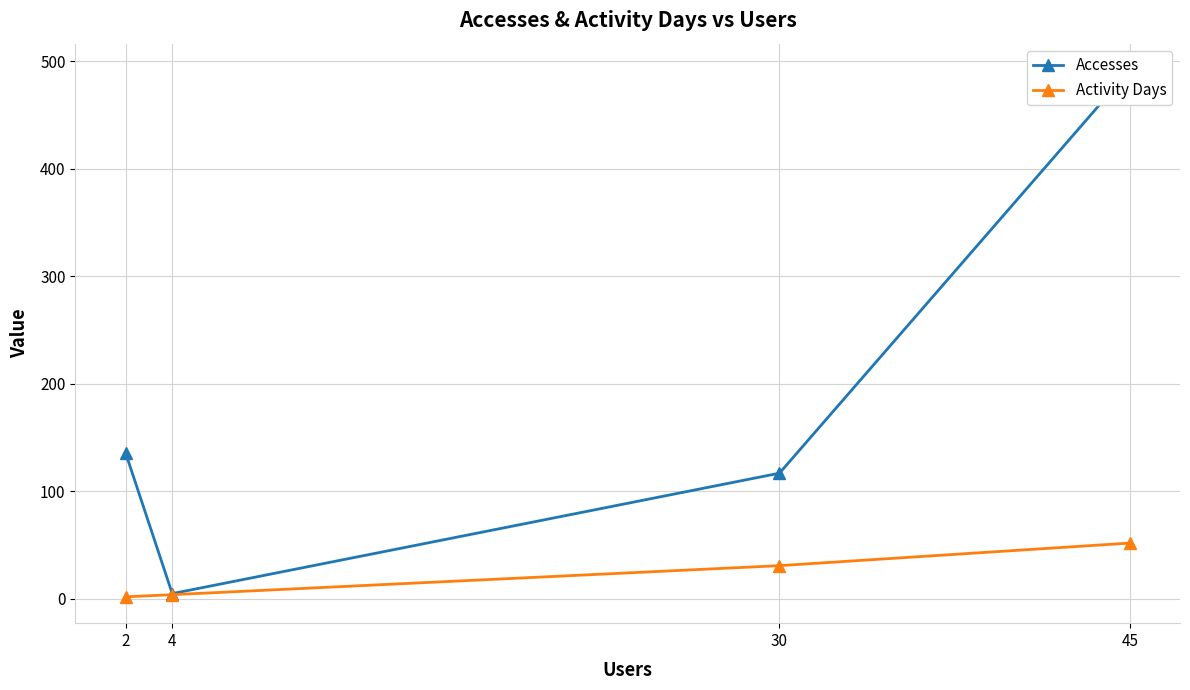

Is it true that Activity Days equals 52 at 45?

True